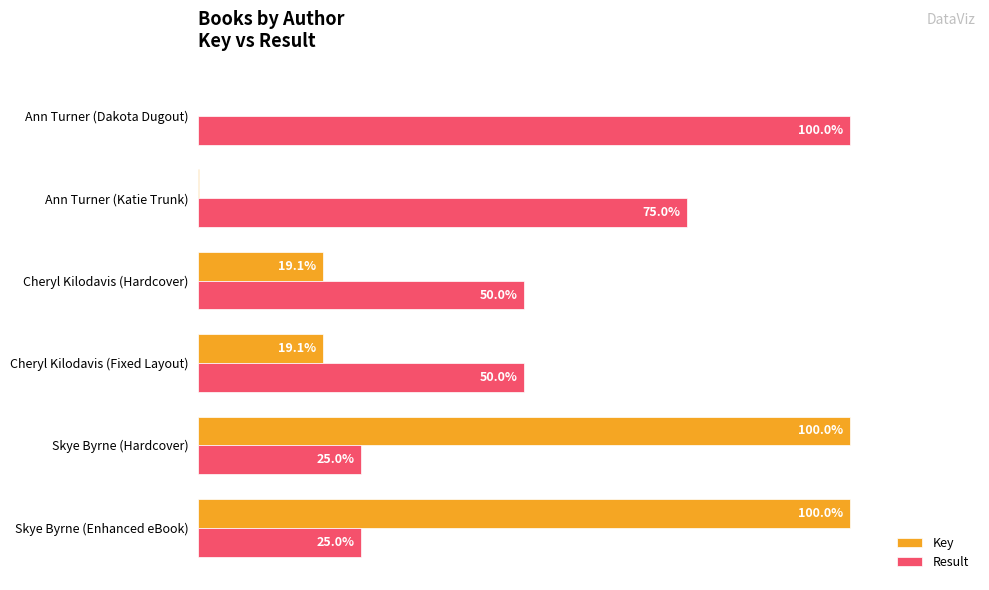

What are all the series names shown in the legend?

Key, Result